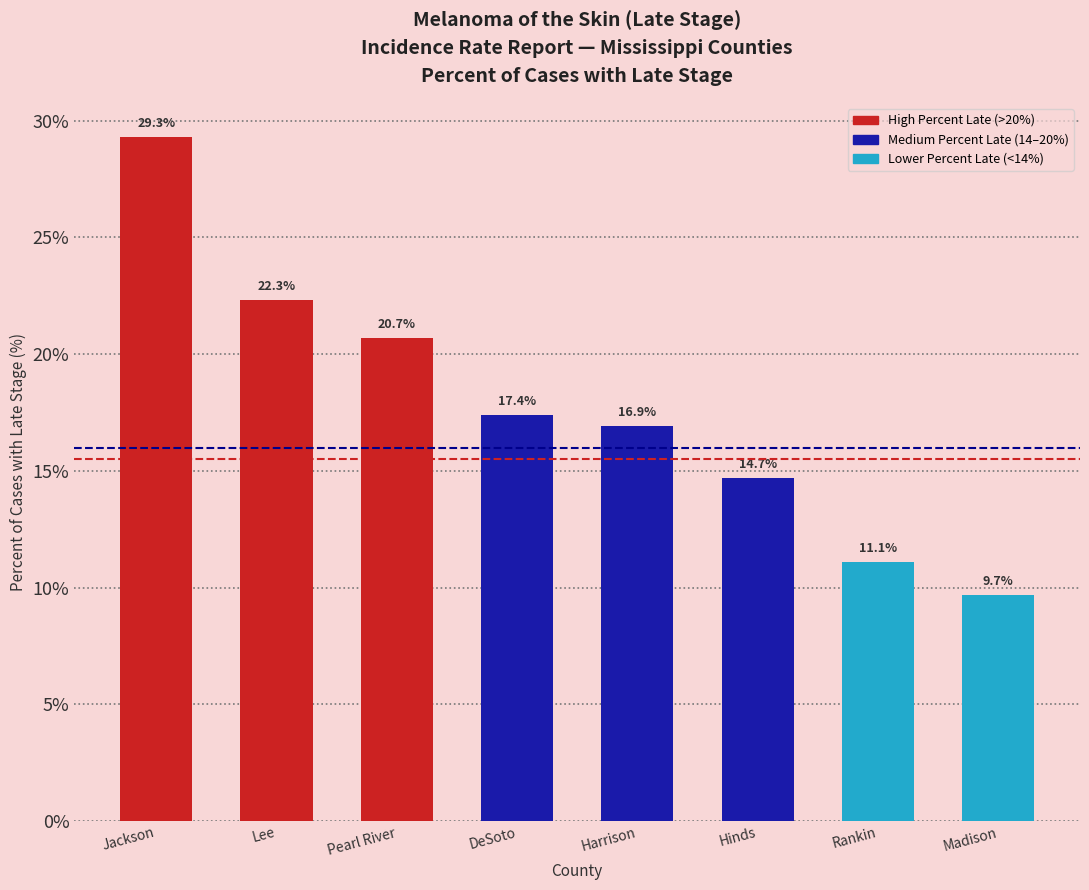

Reading left to right, extract all data points from this chart.

29.3	22.3	20.7	17.4	16.9	14.7	11.1	9.7